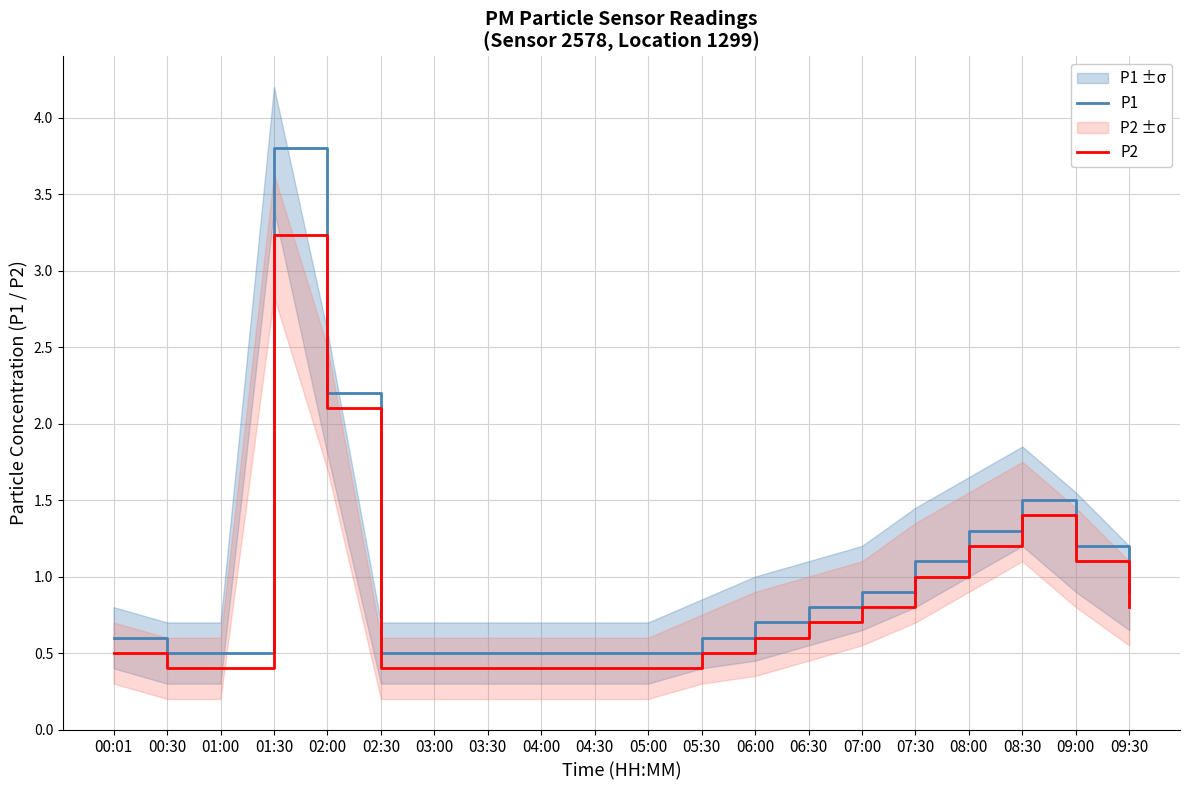

True or false: P2 has more than 1 points higher than both neighbors.

True